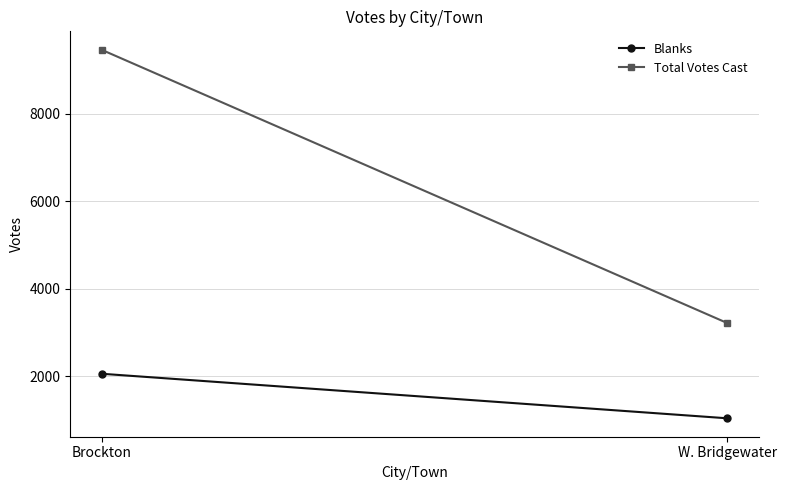

List the series in order of their overall mean, lowest first.

Blanks, Total Votes Cast